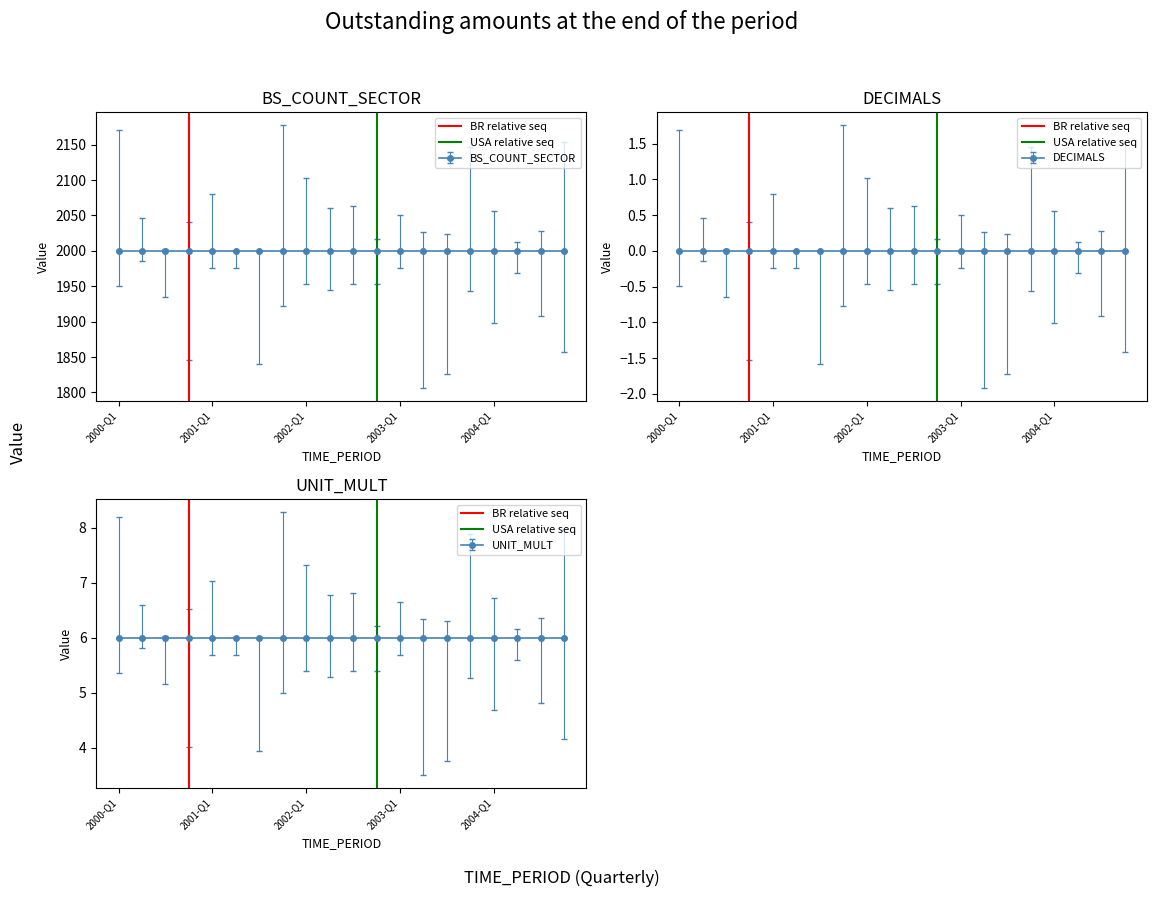

Where is BR relative seq nearest to the value 0?

2000-Q1